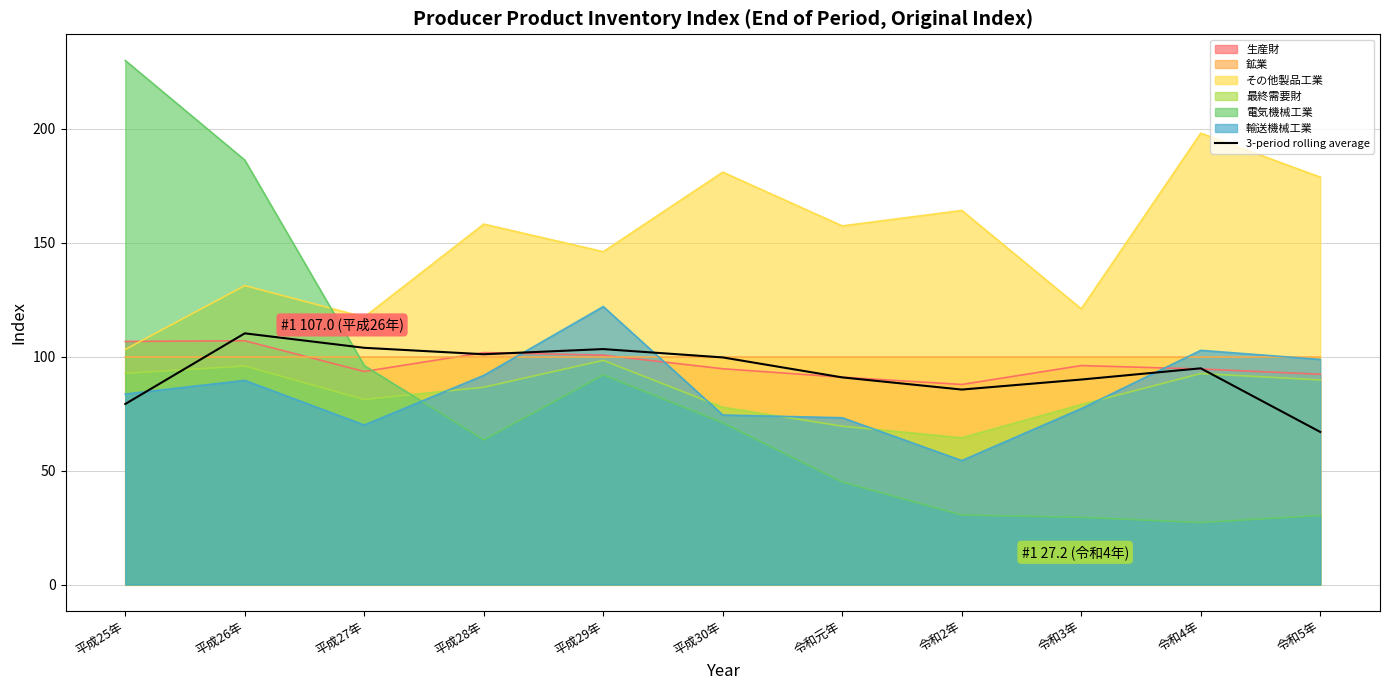

What is the average value?

93.2